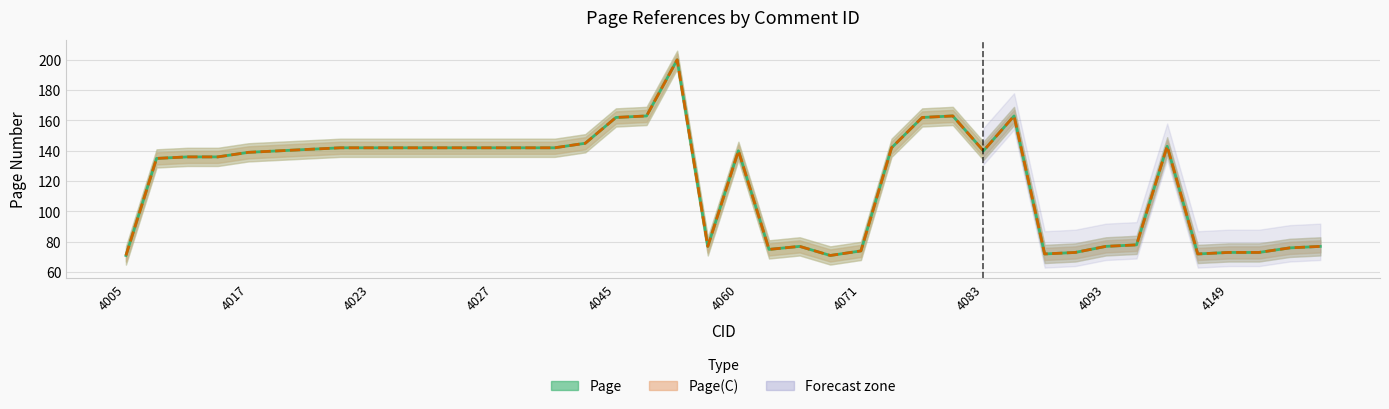

The Page series shows 140 at 4060. True or false?

True